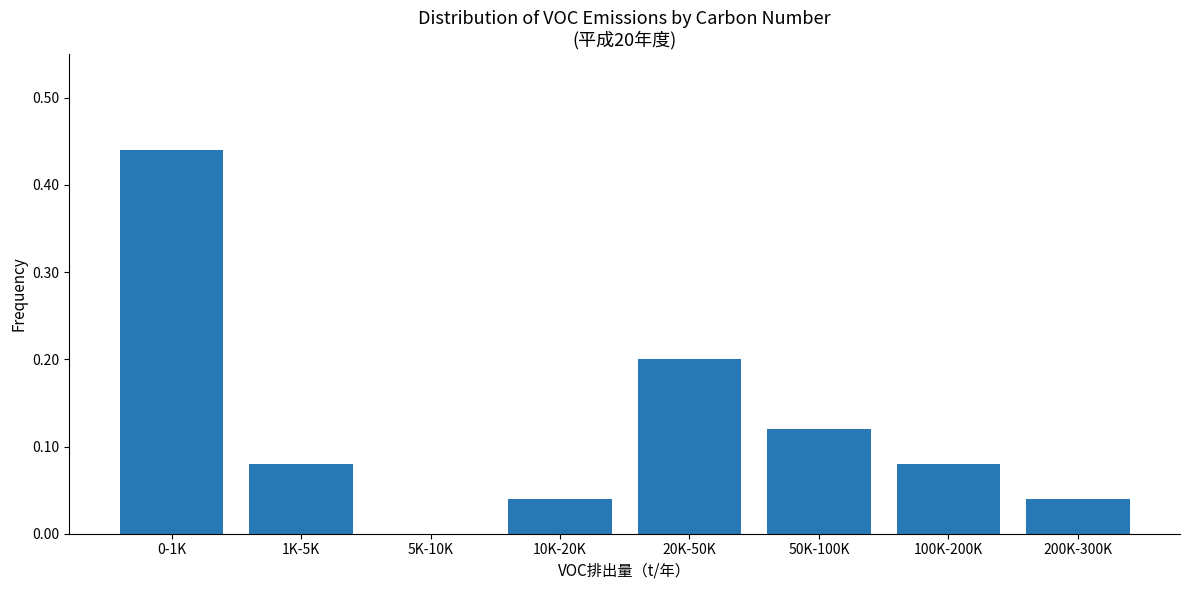

What is the sum of the values at 50K-100K and 20K-50K?

0.3